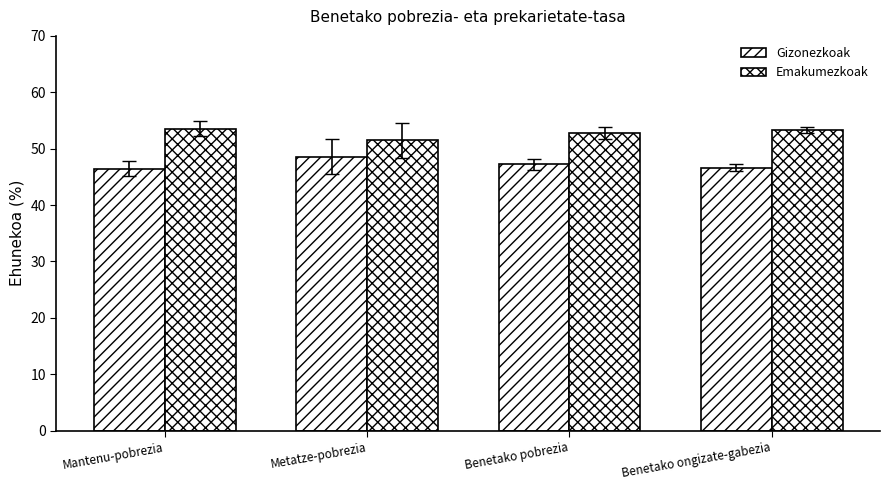

Where does the Emakumezkoak series first go above 53?

Mantenu-pobrezia